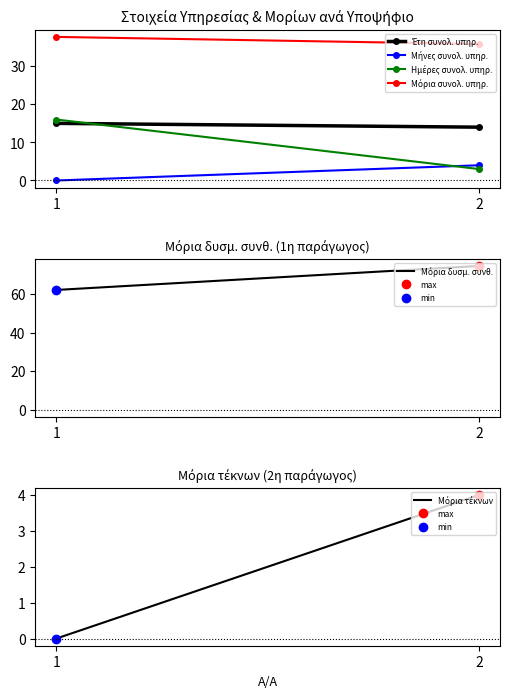

Which label corresponds to the largest value in the chart?

2